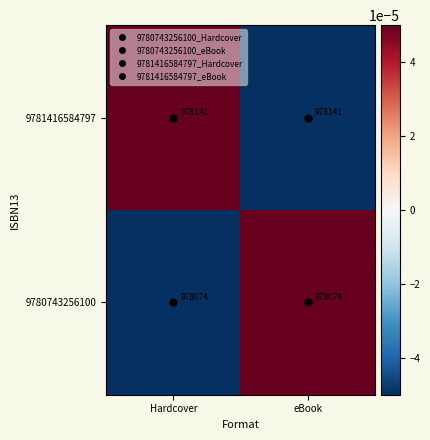

Rank the series by their maximum value, from lowest to highest.

9780743256100, 9781416584797